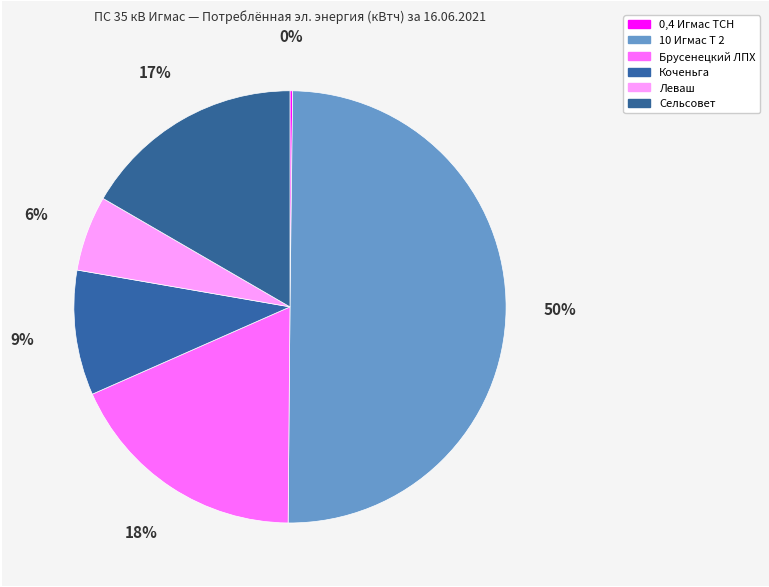

To the nearest percent, what is the difference between the 10 Игмас Т 2 and 0,4 Игмас ТСН slice percentages?

50%